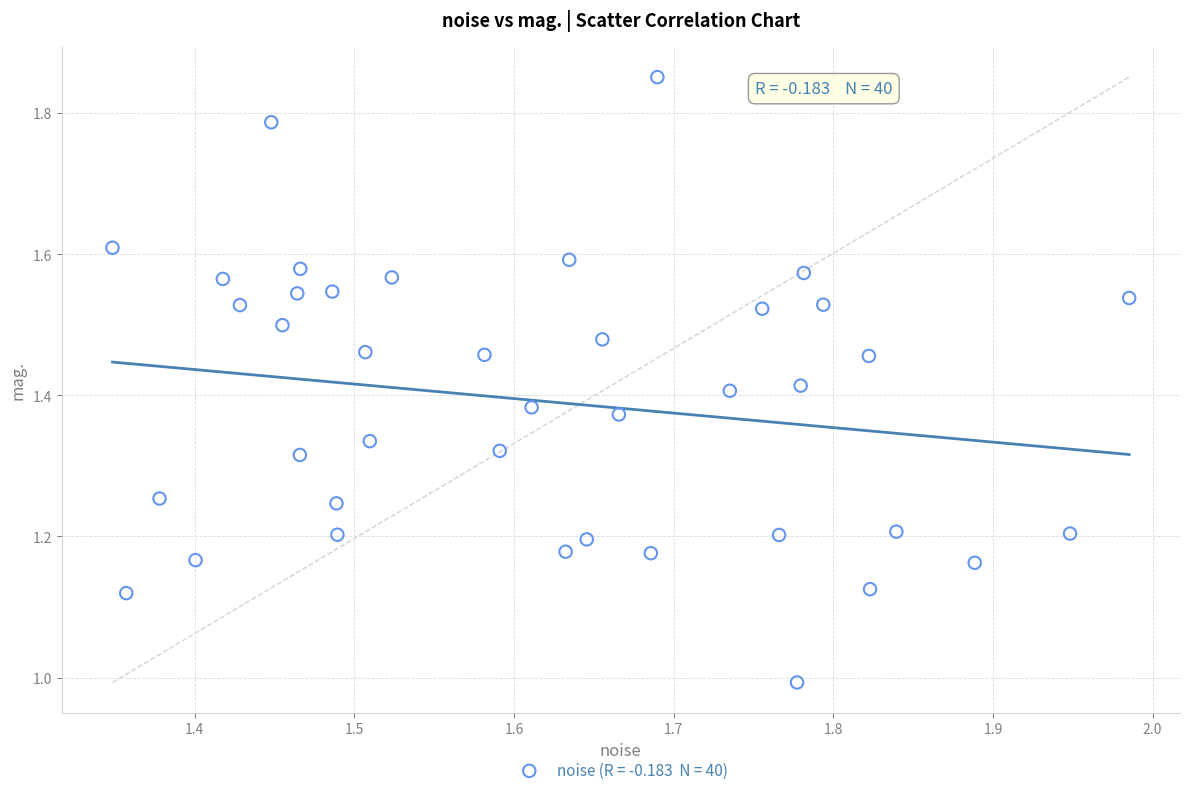

What is the range of Y values (max minus min)?

0.9